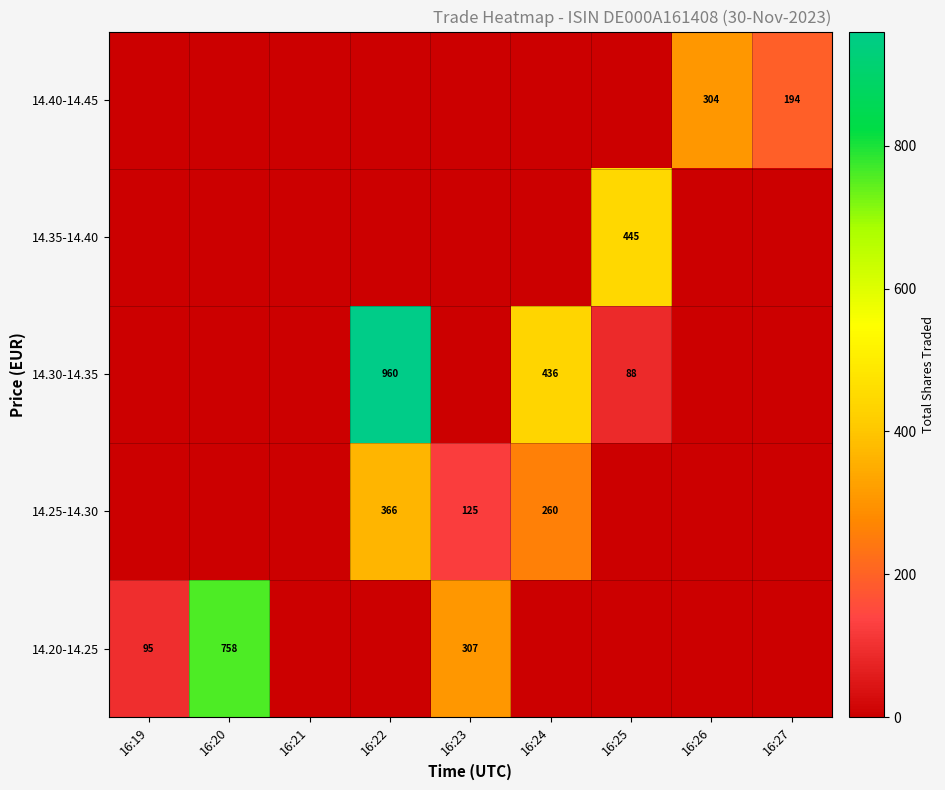

Which category has the lowest value across all series?

16:21